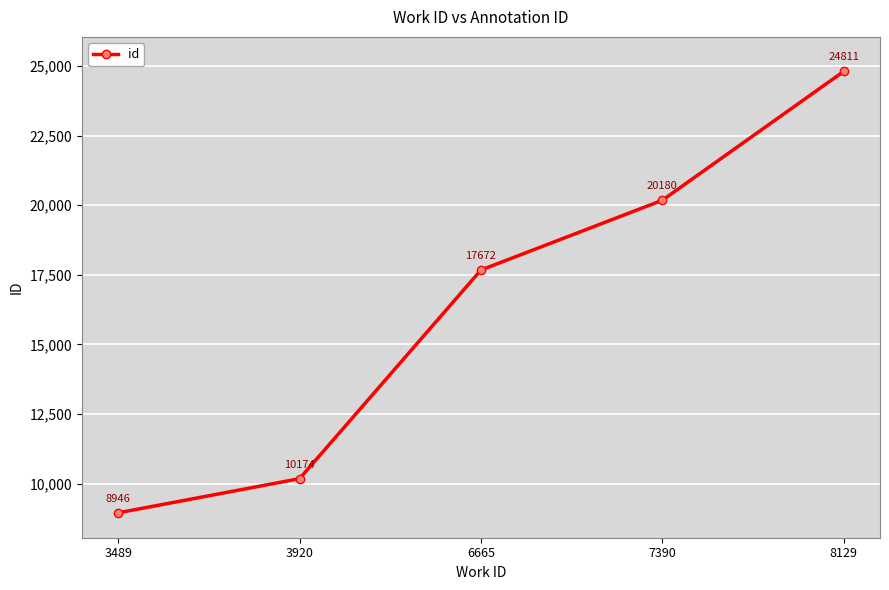

Reading left to right, list all the values displayed in this chart.

8946	10174	17672	20180	24811